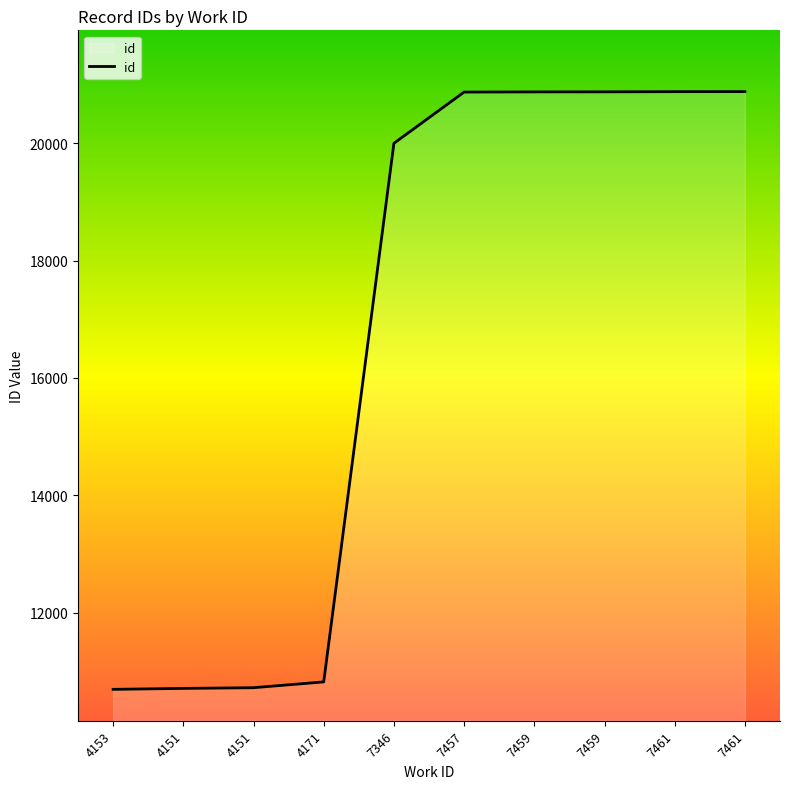

What is the value of the 5th point from the left?

19998